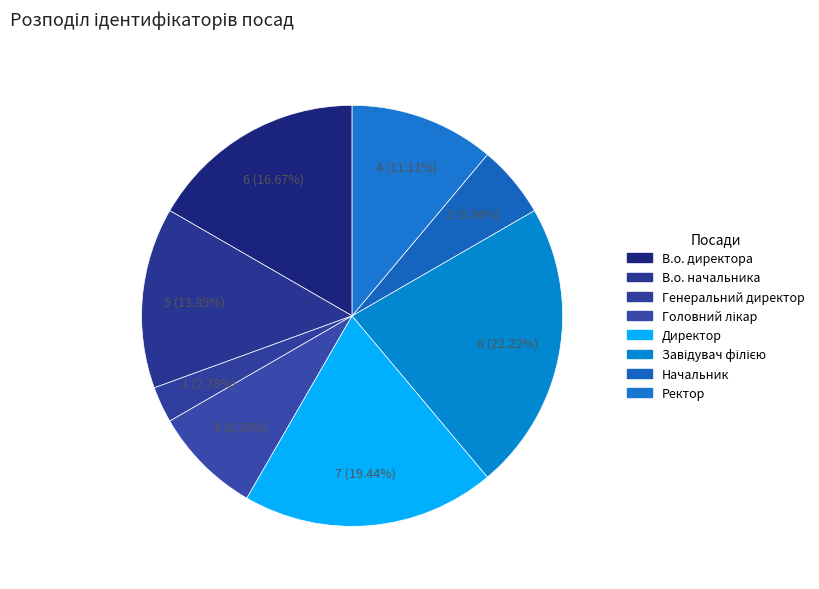

To the nearest percent, what is the average slice percentage?

12%